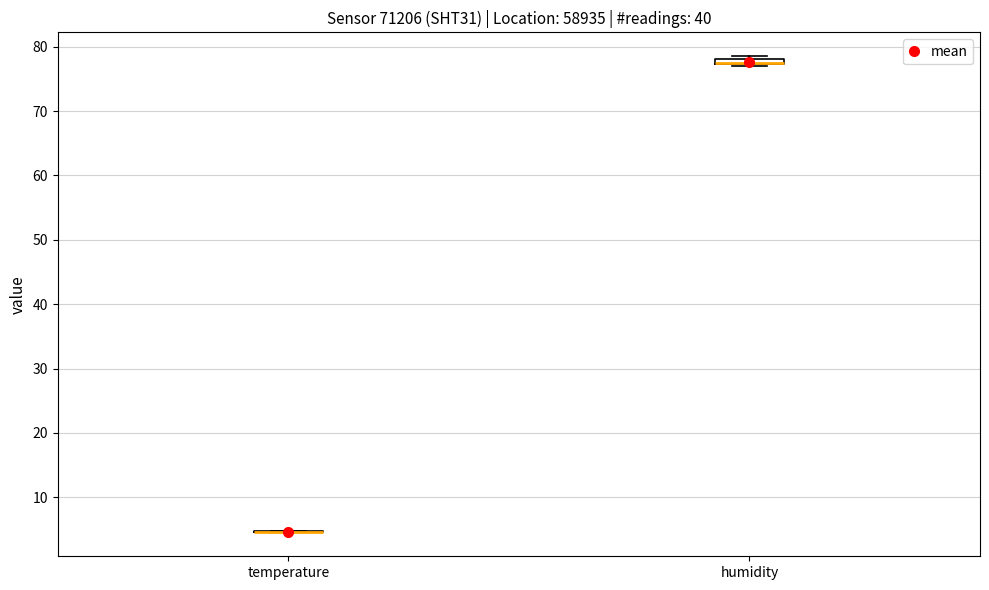

Where is the lower edge of the box for humidity on the y-axis? The values are not printed on the chart, so give them approximately, as read against the axis.

77